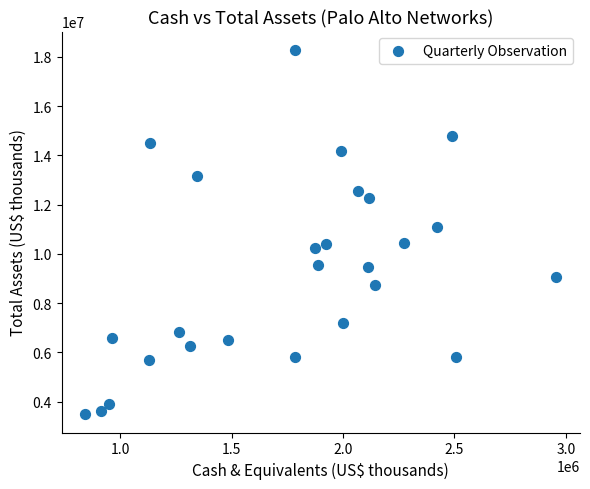

What Y value in the scatter plot is closest to 10889250?

11100000